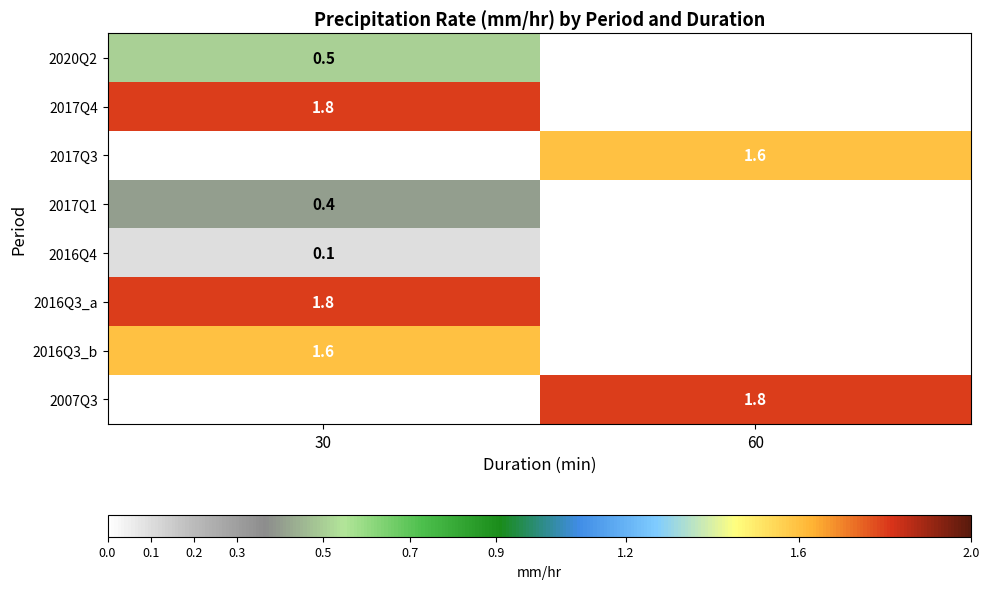

The value of 2007Q3 at 60 is 0.7. True or false?

False